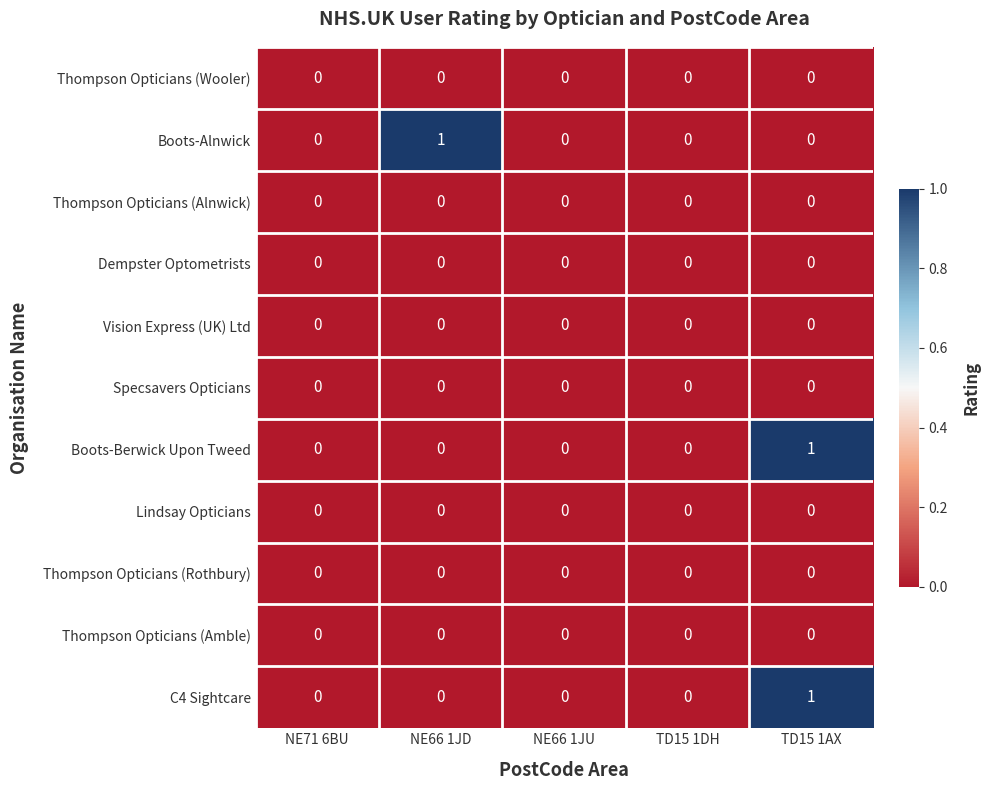

At which category is the sum across all series the highest?

TD15 1AX